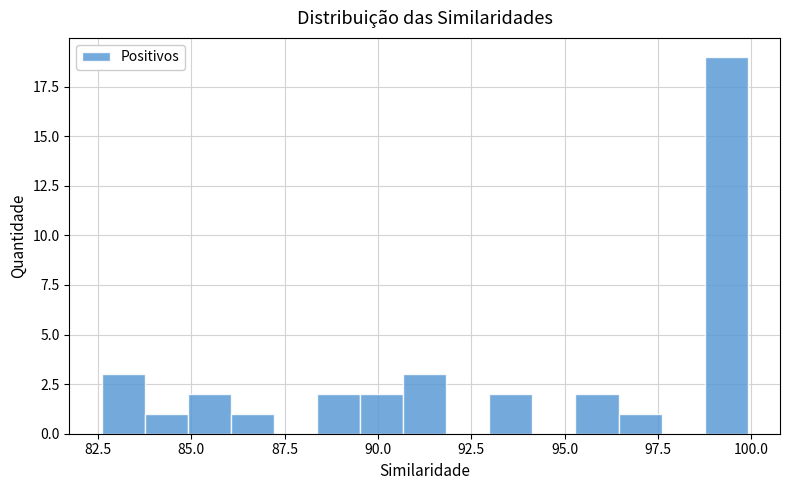

Read against the x-axis, roughly where is the centre of the tallest bar?

99.5